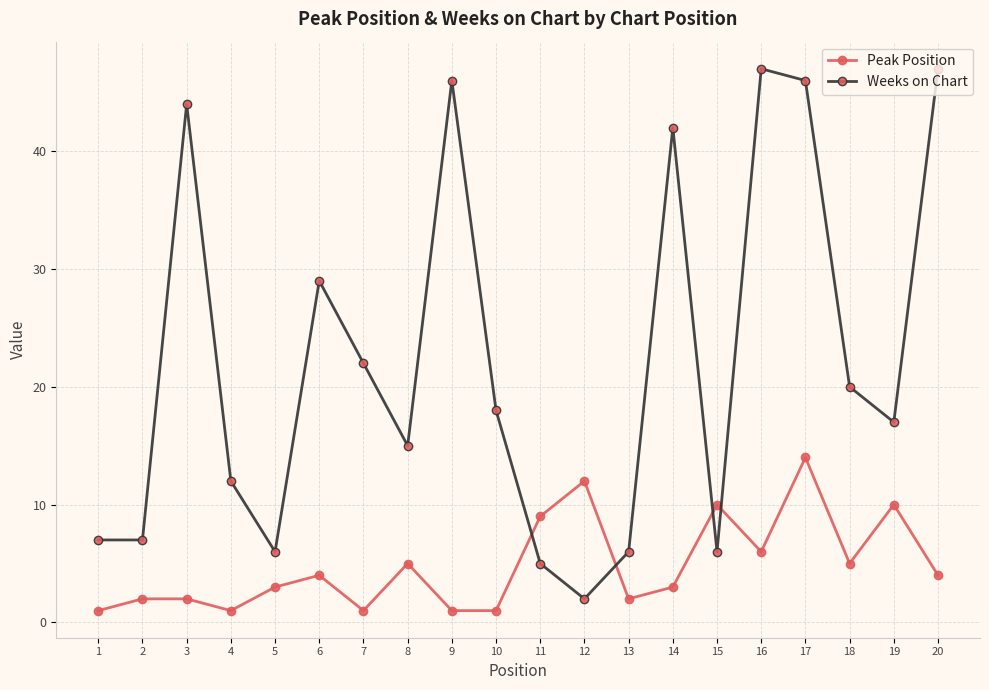

Where is Peak Position nearest to the value 7?

16